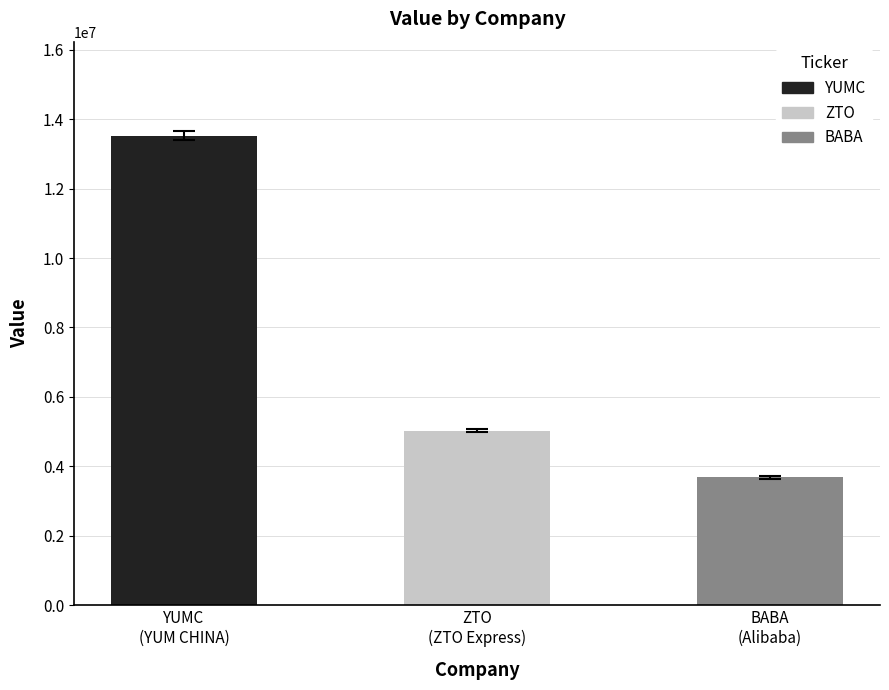

List the labels in order of value, largest first.

YUM CHINA HOLDINGS INC, ZTO EXPRESS CAYMAN INC-ADR, ALIBABA GROUP HOLDING-SP ADR